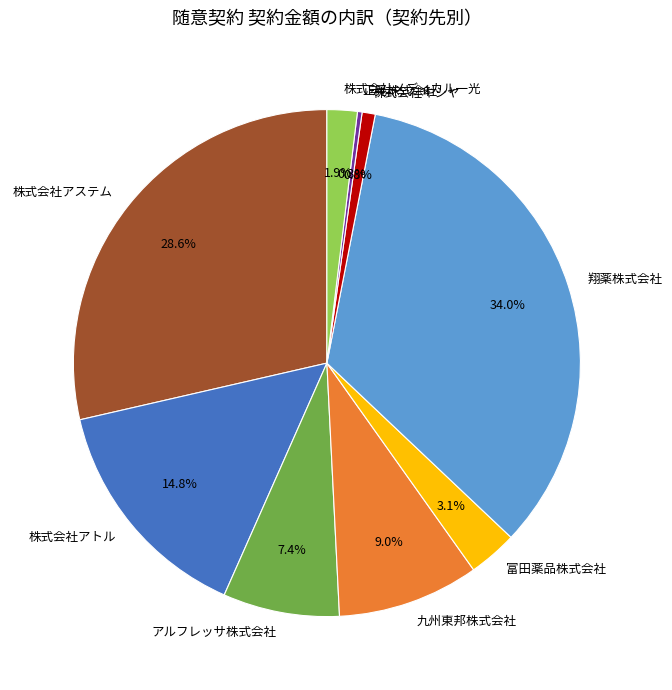

Count the number of slices in the pie.

9